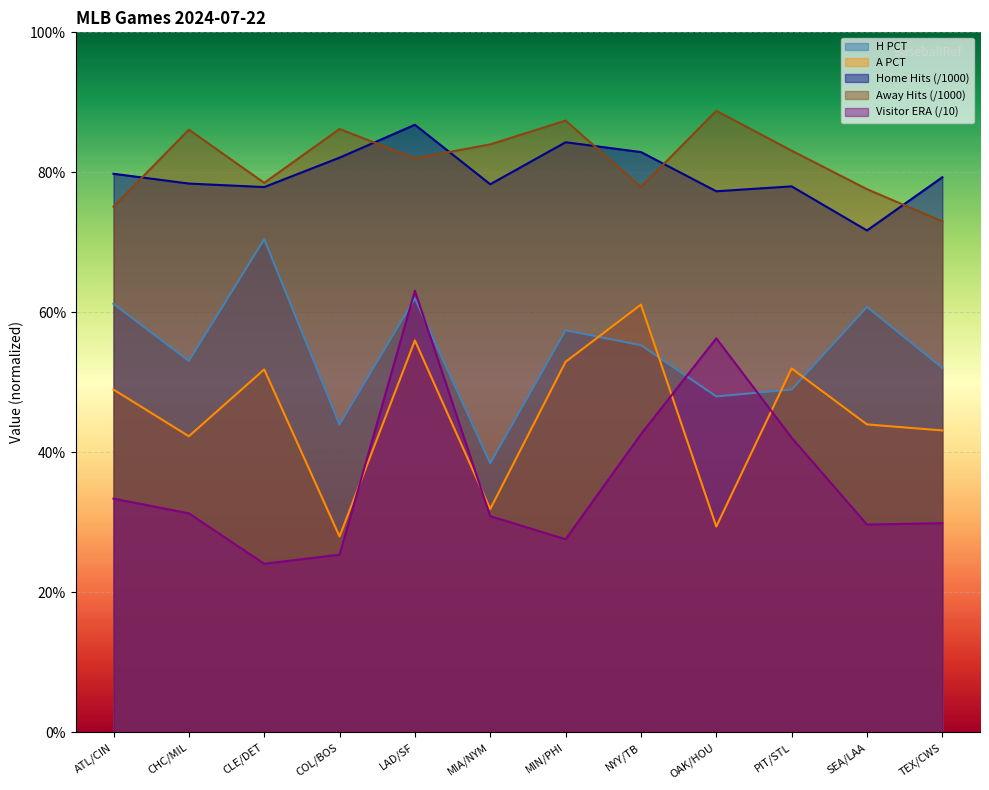

Is it true that H PCT equals 0.5 at TEX/CWS?

True